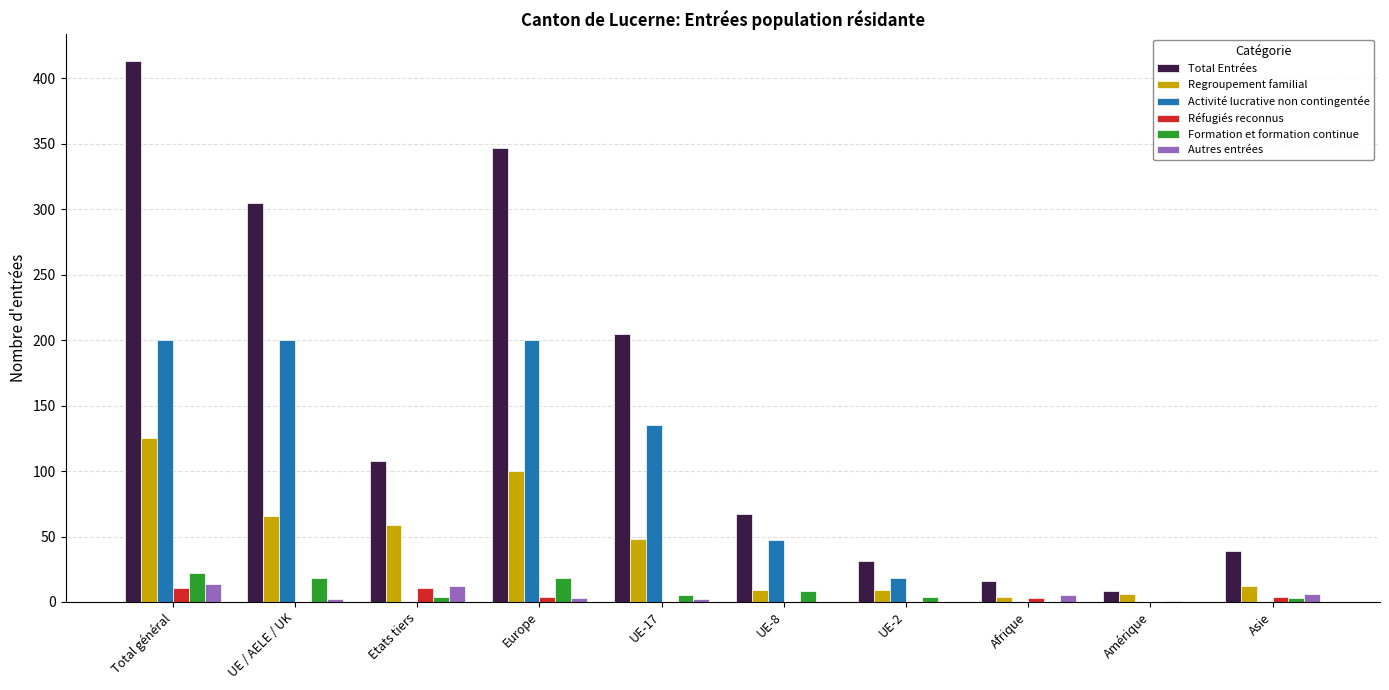

Is the value of Formation et formation continue at Total général greater than the value of Total Entrées at Etats tiers?

No